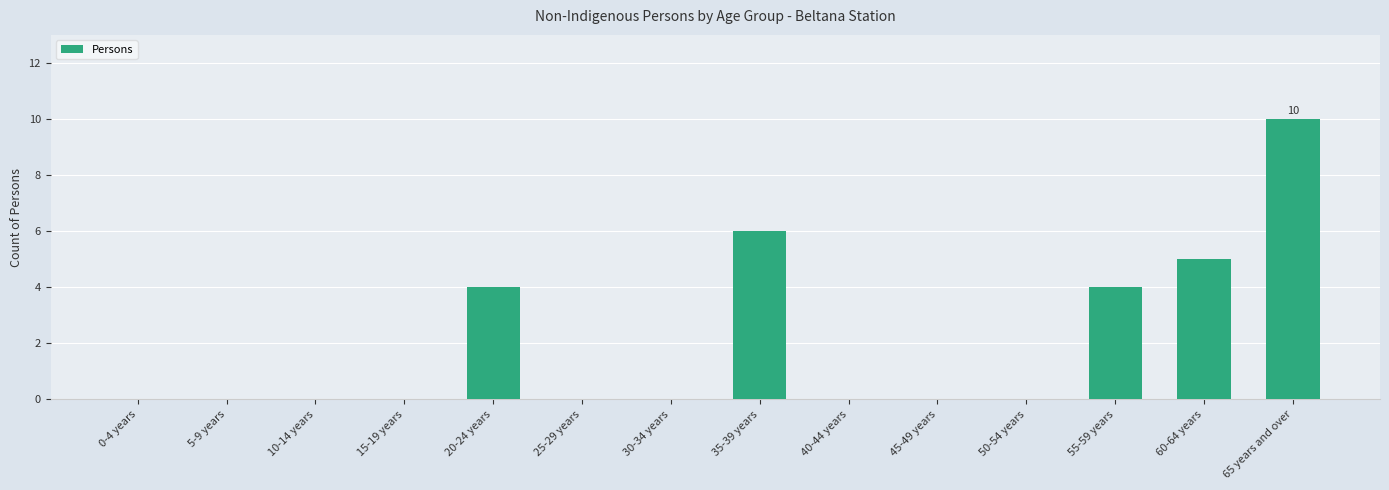

What is the change in value from 5-9 years to 35-39 years?

+6